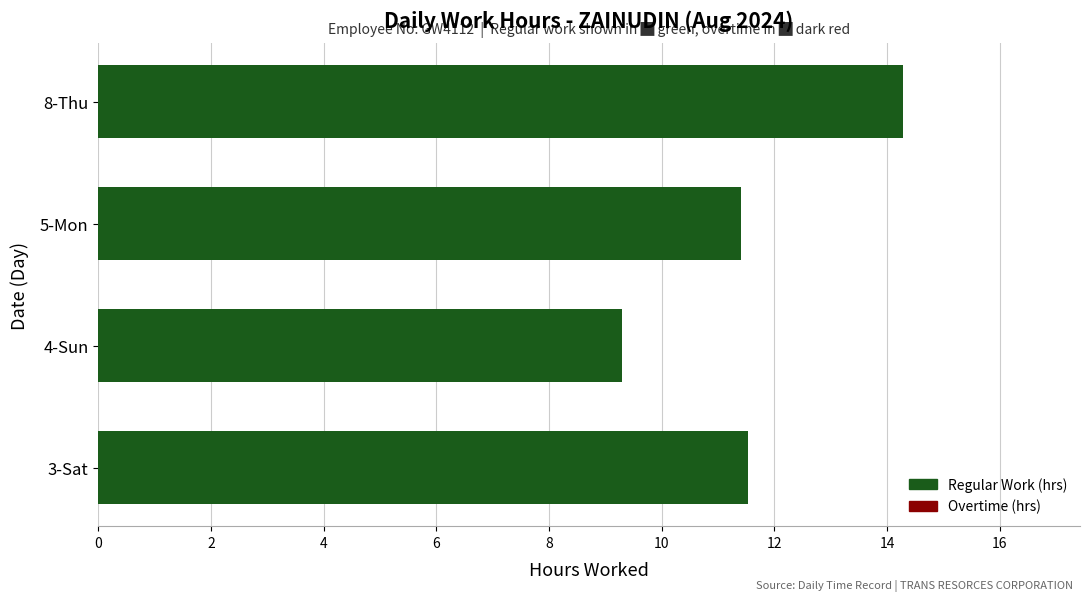

Between 4-Sun and 5-Mon, which is larger?

5-Mon